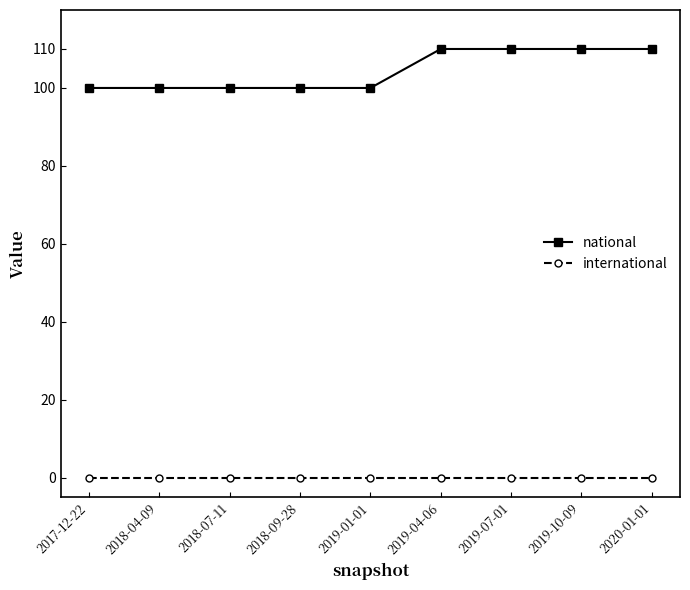

Is this an area chart (filled region under the line)?

No